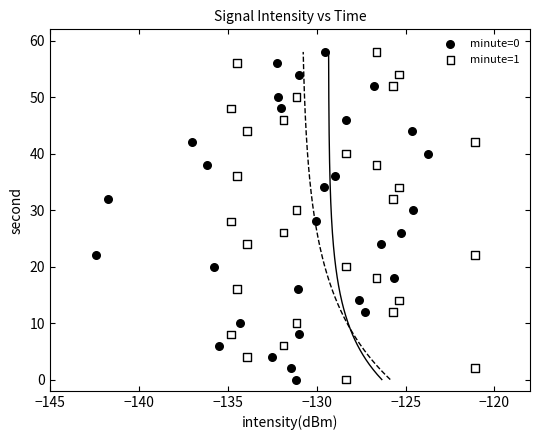

What are all the series names shown in the legend?

minute=0, minute=1